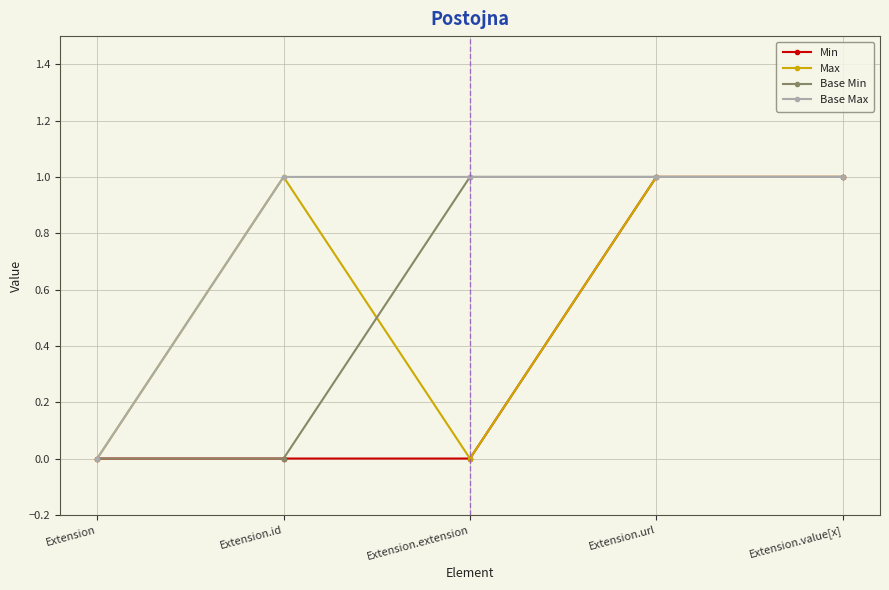

How many Max values are between 0 and 1?

5